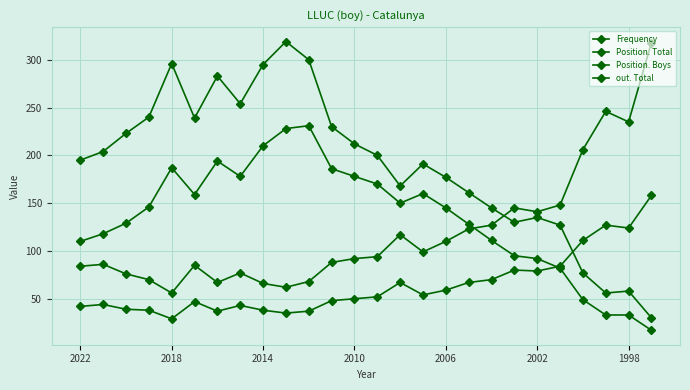

What is the value of the Position. Boys point at the 1st from the left?

42